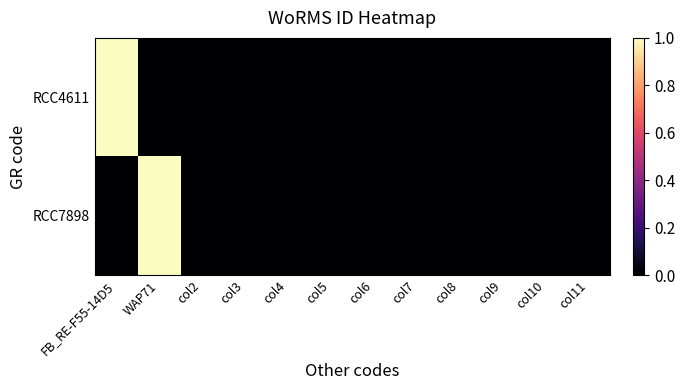

Reading left to right, what are all the values shown in this chart?

RCC4611: FB_RE-F55-14D5=1	WAP71=0	col2=0	col3=0	col4=0	col5=0	col6=0	col7=0	col8=0	col9=0	col10=0	col11=0
RCC7898: FB_RE-F55-14D5=0	WAP71=1	col2=0	col3=0	col4=0	col5=0	col6=0	col7=0	col8=0	col9=0	col10=0	col11=0